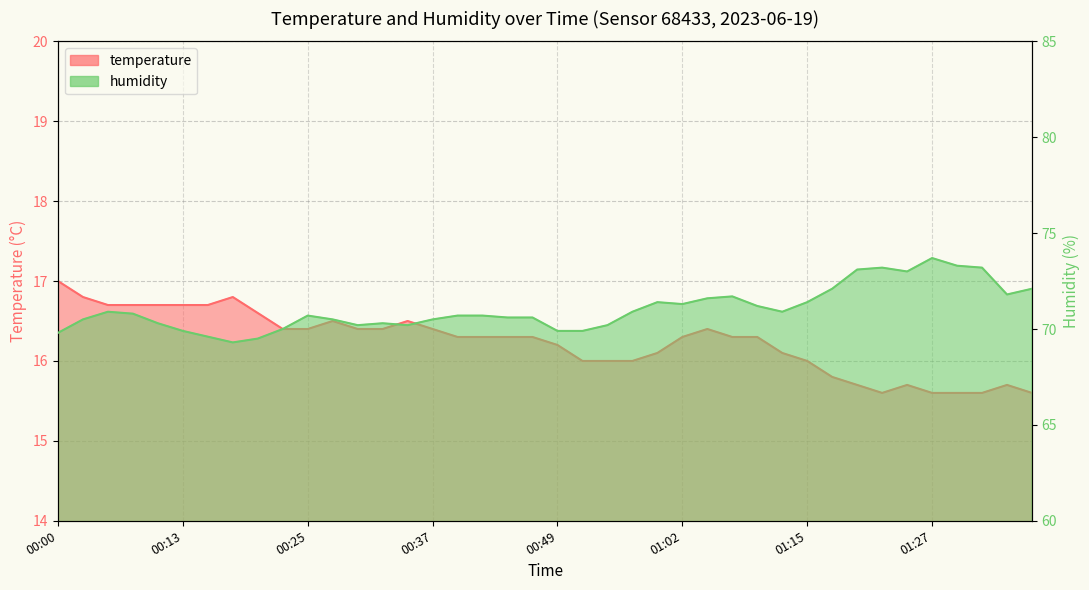

What are all the series names shown in the legend?

temperature, humidity